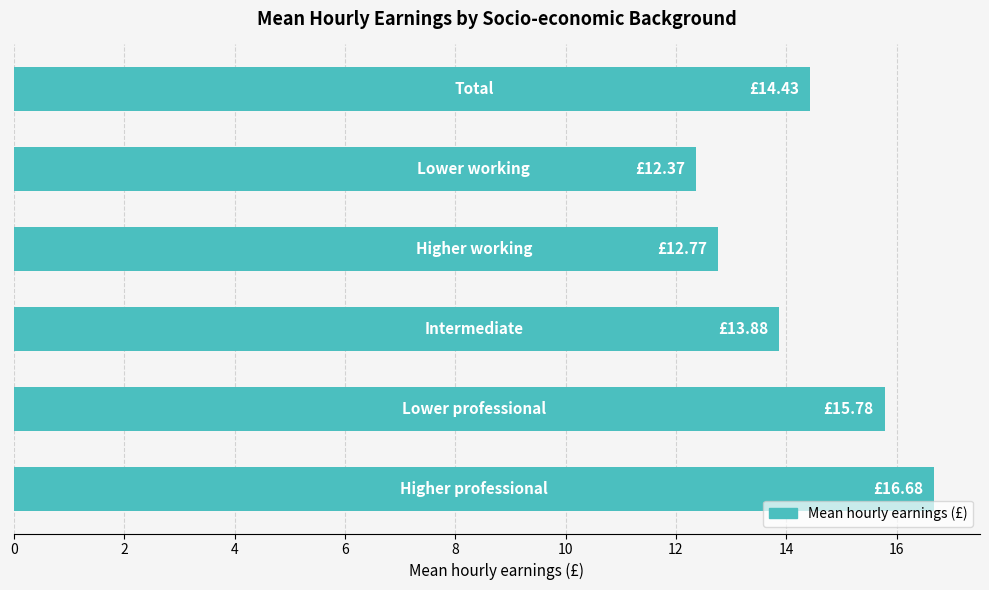

What is the difference between the second highest and second lowest values?

3.0